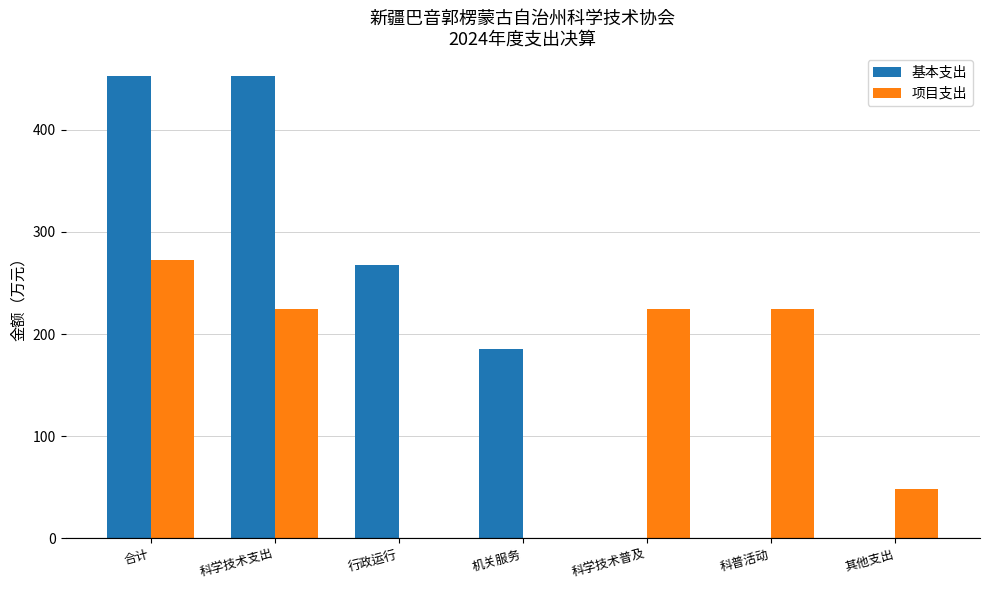

Reading left to right, what are all the values shown in this chart?

基本支出: 合计=452.4	科学技术支出=452.4	行政运行=267.1	机关服务=185.3	科学技术普及=0.0	科普活动=0.0	其他支出=0.0
项目支出: 合计=272.1	科学技术支出=224.2	行政运行=0.0	机关服务=0.0	科学技术普及=224.2	科普活动=224.2	其他支出=47.9